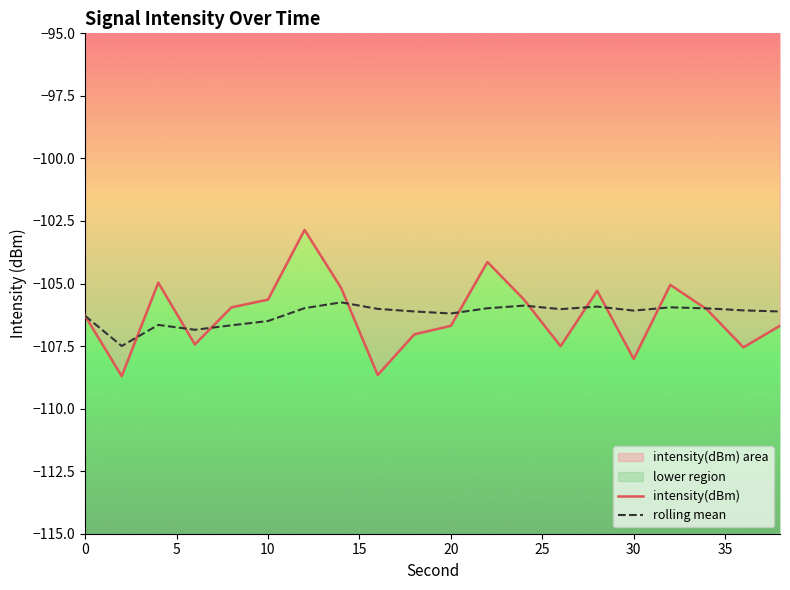

How many intersections are there between rolling mean and intensity(dBm)?

10